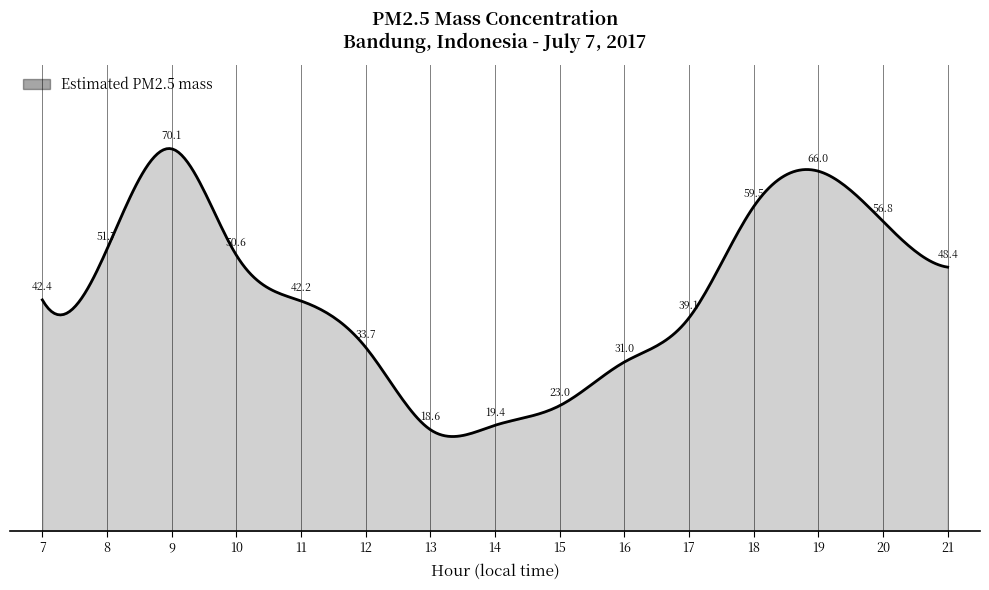

At which category does the chart reach its minimum across all series?

13